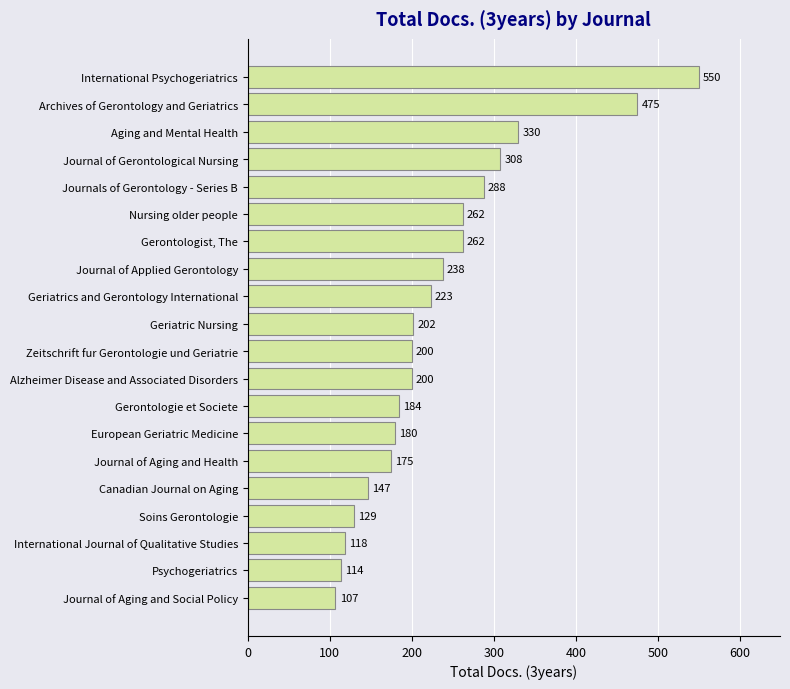

What is the sum of the values at Journals of Gerontology - Series B and Soins Gerontologie?

417